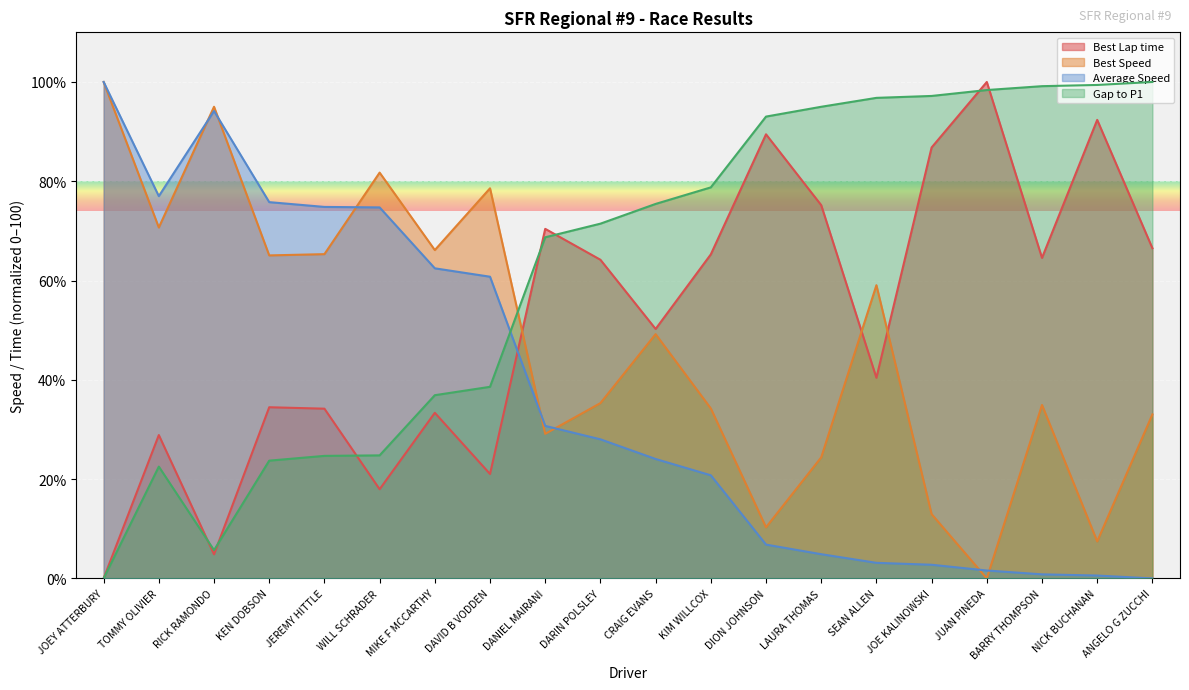

Which series has the largest range (max minus min)?

Gap to P1